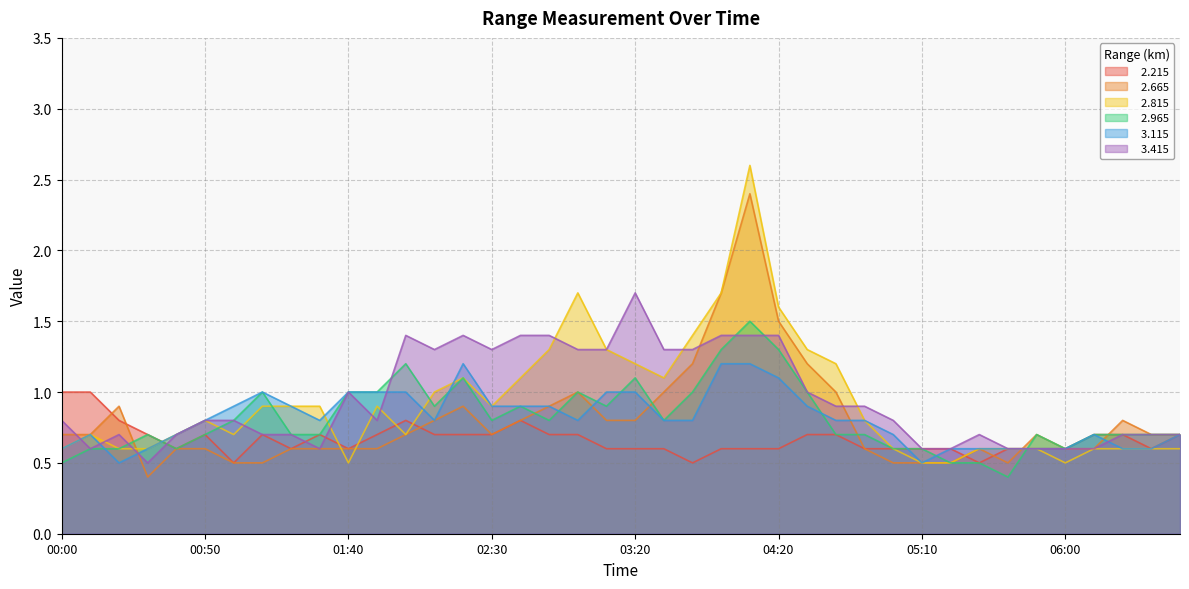

Which series has the largest total across all categories?

  3.415